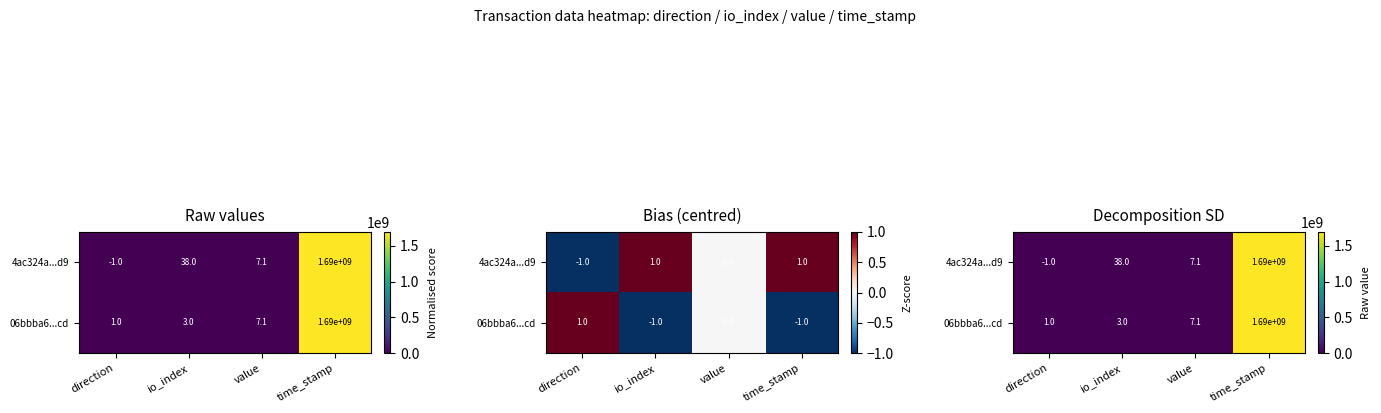

Rank the series by their average value, from highest to lowest.

4ac324a...d9, 06bbba6...cd